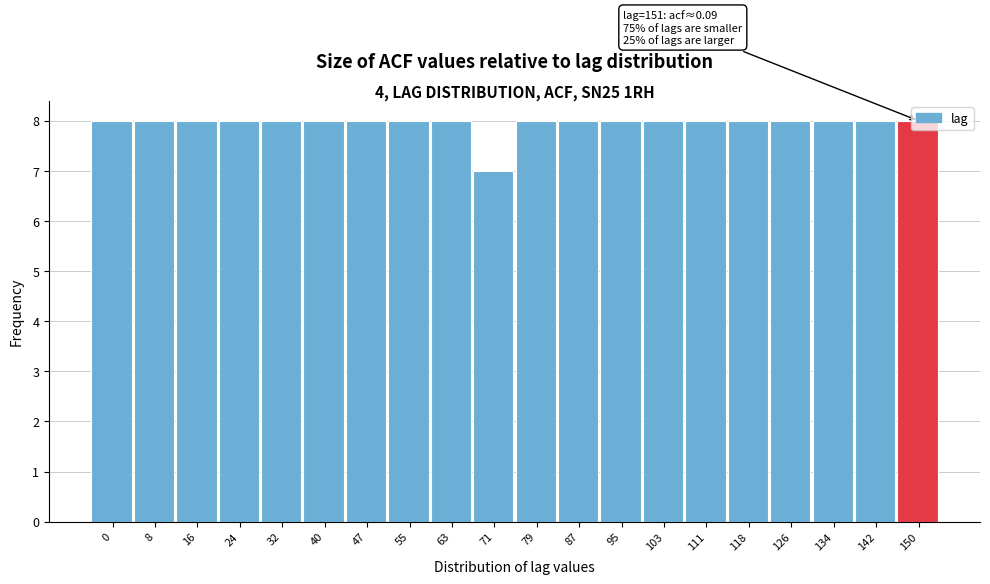

Is it true that the value at 126 is 8?

True